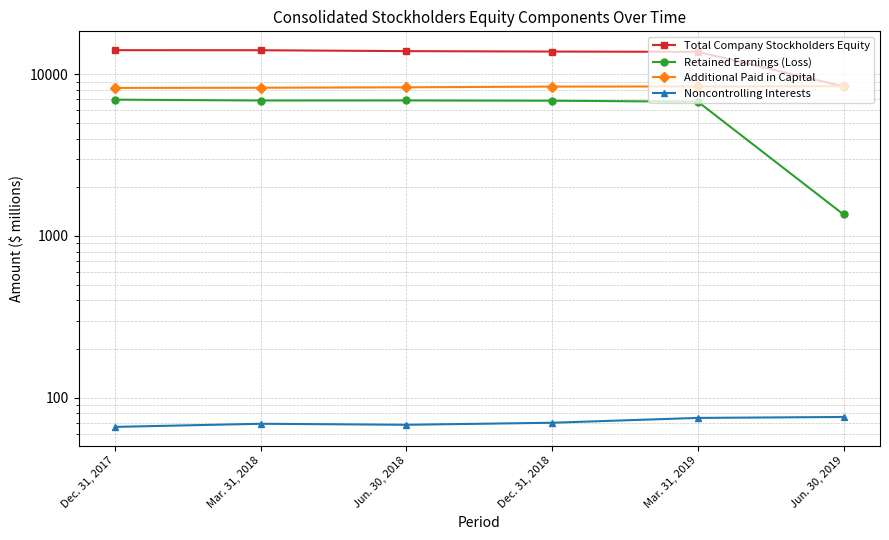

True or false: Noncontrolling Interests has more than 2 points higher than both neighbors.

False